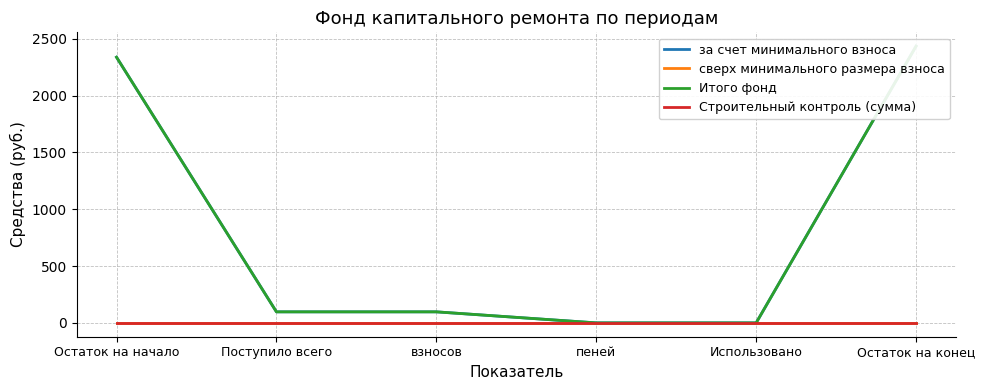

Reading right to left, what are all the values shown in this chart?

за счет минимального взноса: 2435.1	0.0	0.0	97.2	97.2	2337.9
сверх минимального размера взноса: 0.0	0.0	0.0	0.0	0.0	0.0
Итого фонд: 2435.1	0.0	0.0	97.2	97.2	2337.9
Строительный контроль (сумма): 0.0	0.0	0.0	0.0	0.0	0.0